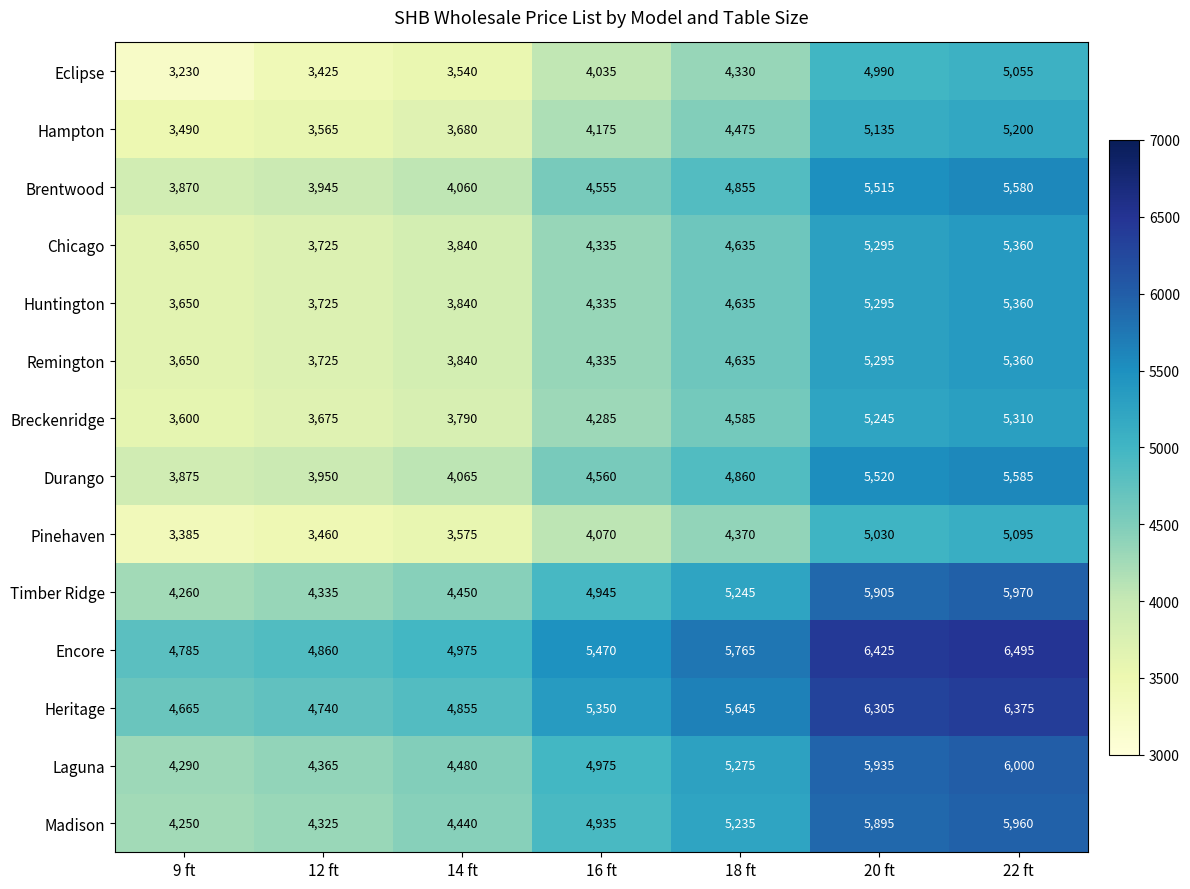

Which series has the widest spread of values?

Eclipse